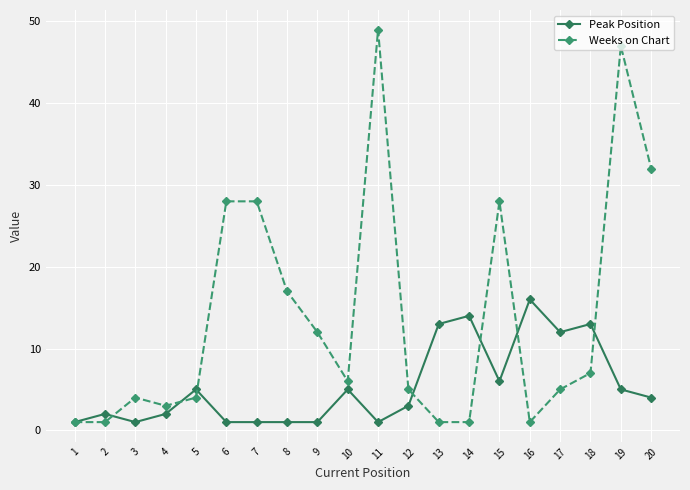

True or false: Weeks on Chart has more than 1 interior local peaks.

True